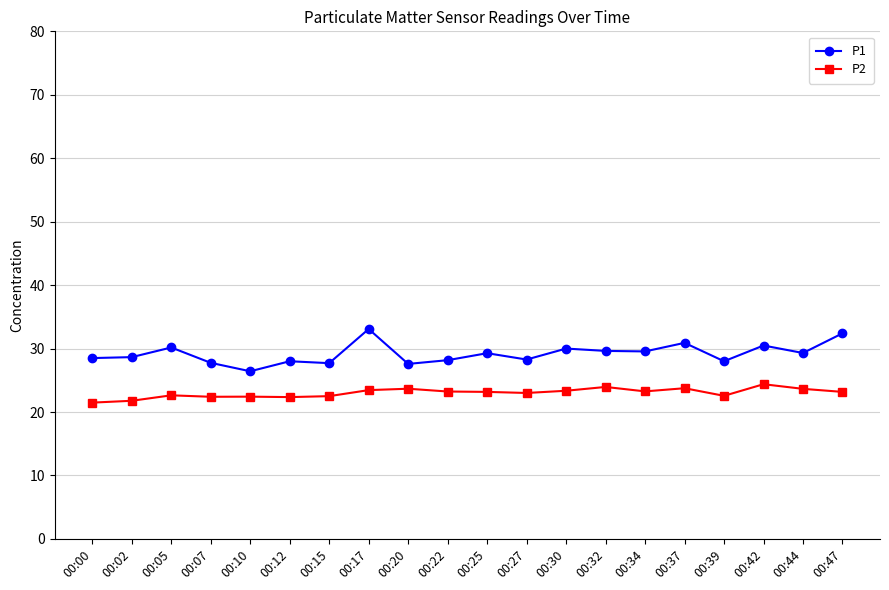

The P1 series shows 28.0 at 00:12. True or false?

True